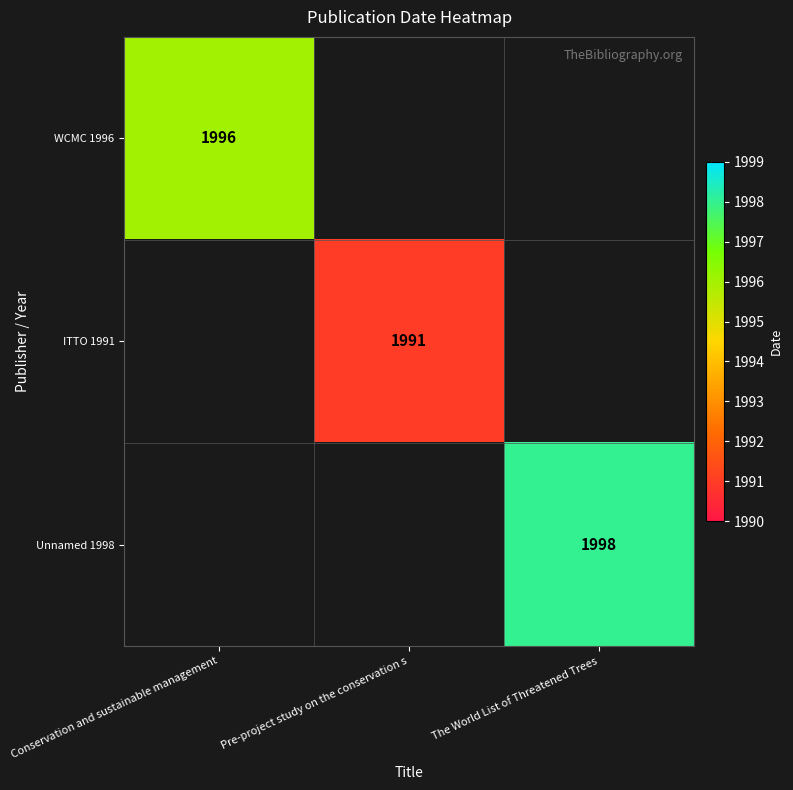

Is it true that ITTO 1991 equals 1991 at Pre-project study on the conservation s?

True